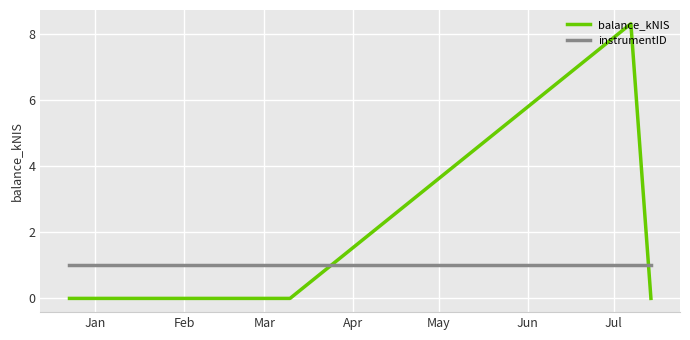

How many intersections are there between balance_kNIS and instrumentID?

2